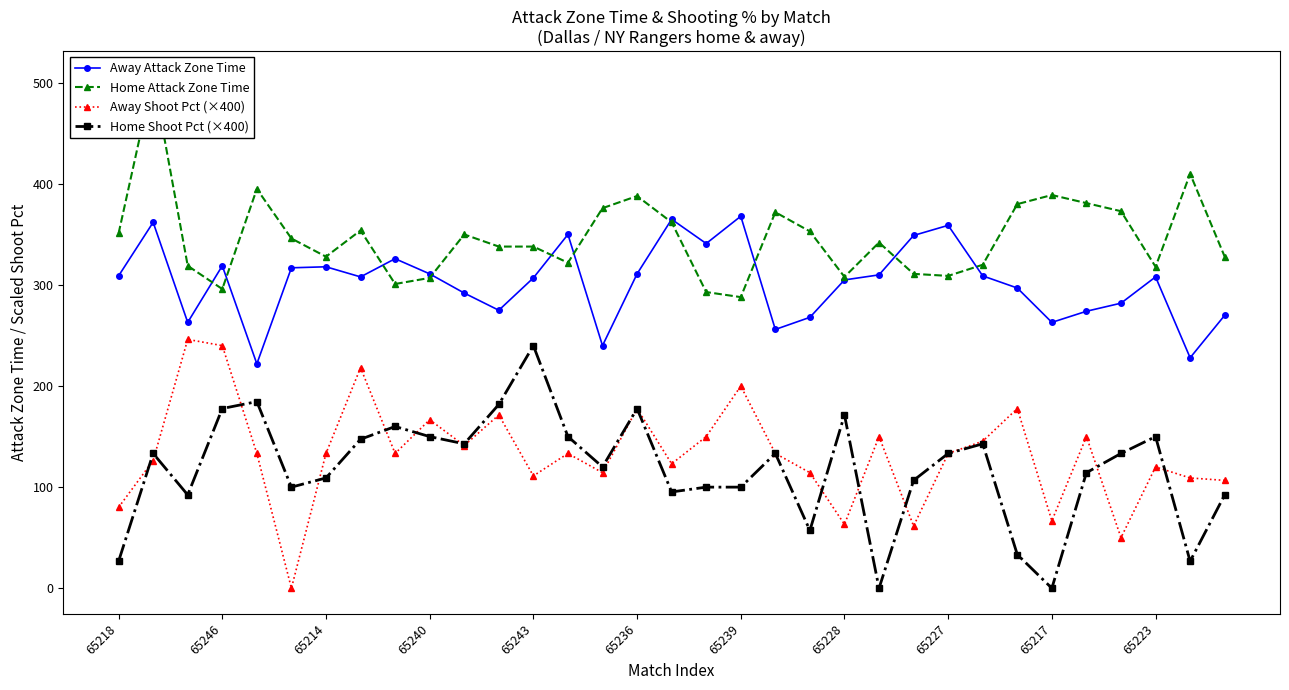

What is the difference between the maximum and minimum values in the Home Attack Zone Time series?

218.0